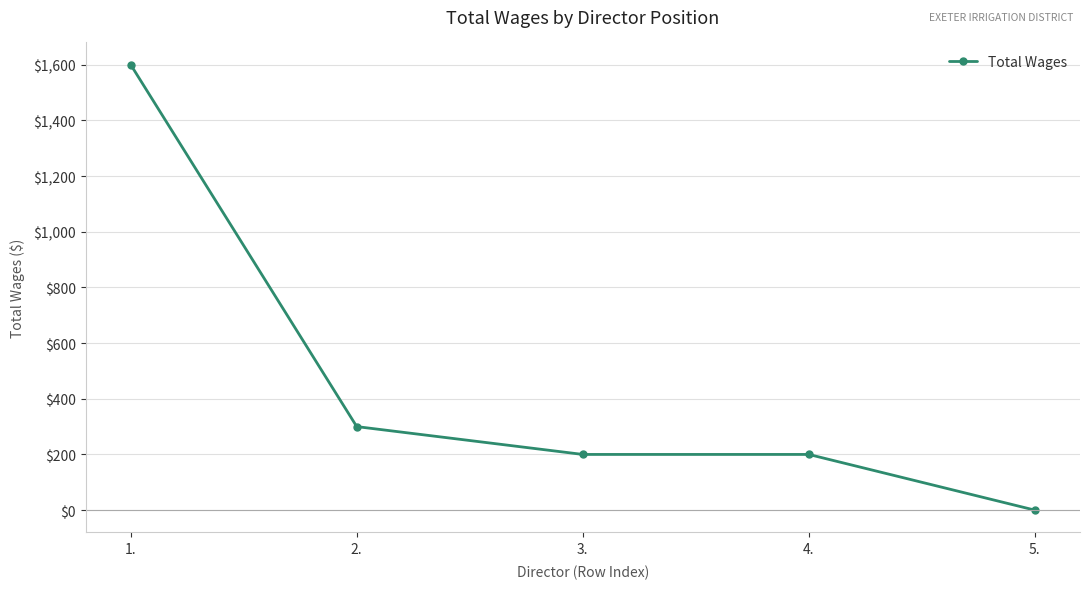

What is the change in value from 1. to 2.?

-1300